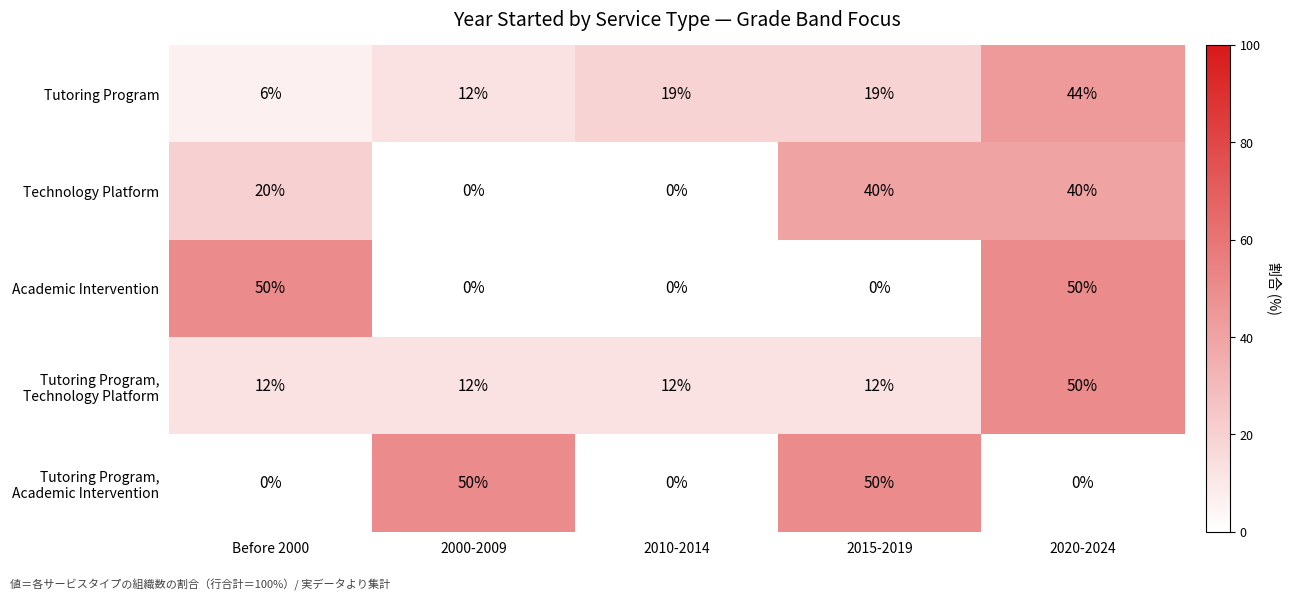

What is the spread (max minus min) of values at 2000-2009?

50